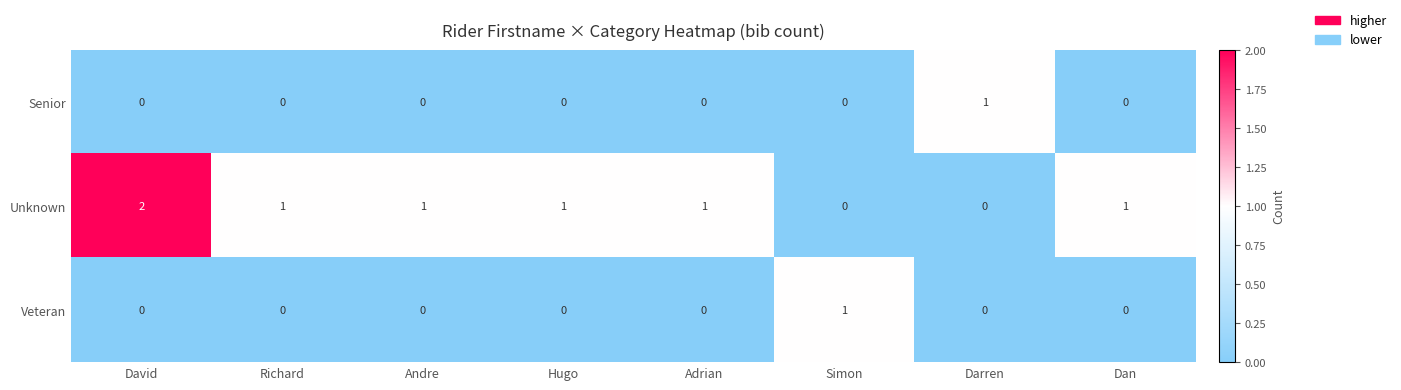

Which series has the widest spread of values?

Unknown